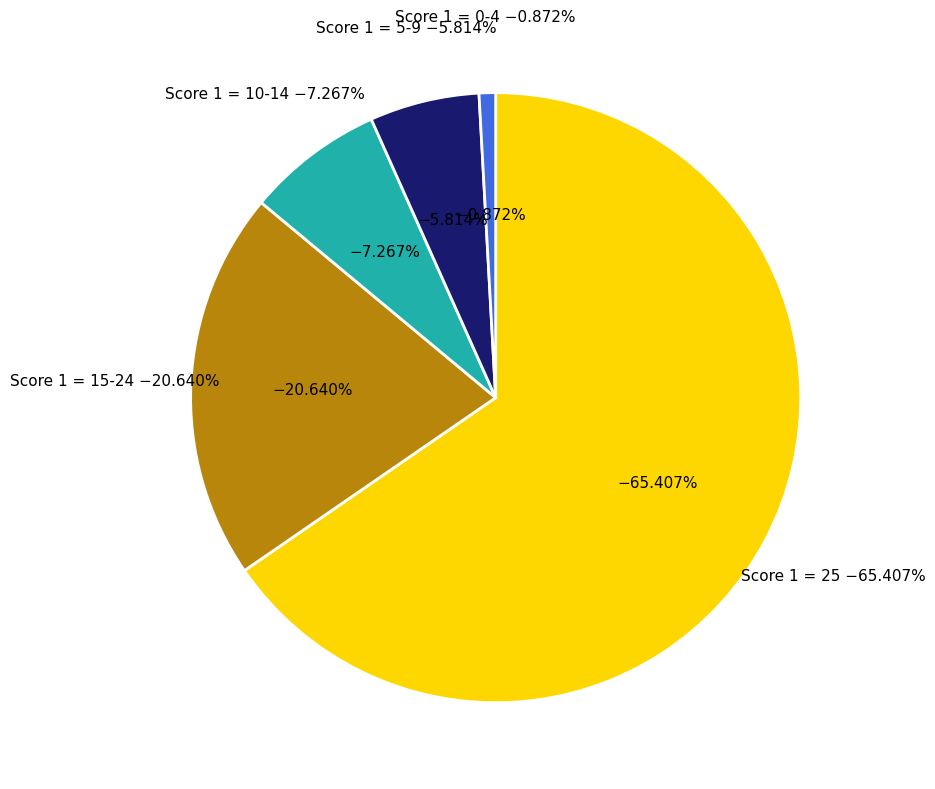

Approximately how many times larger is the value at Board 19 (25) compared to Board 16 (25)?

1.0